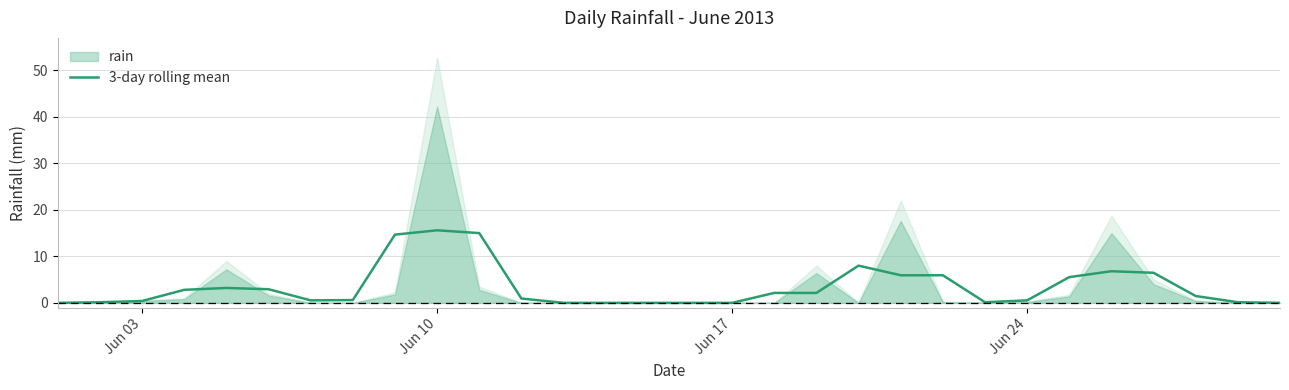

What is the difference between the maximum and minimum values?

15.6